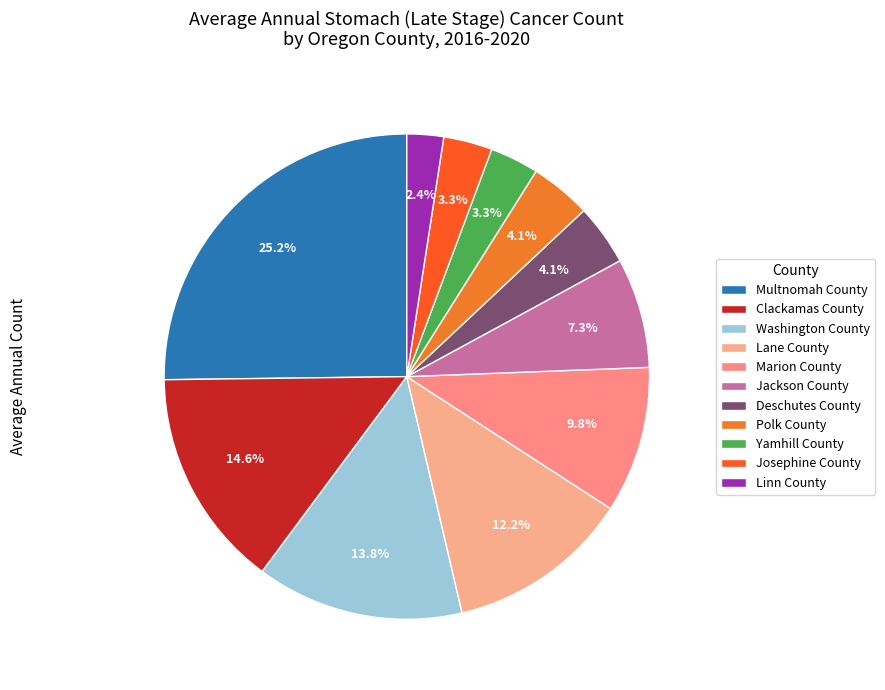

The Marion County slice represents 4% of the pie. True or false?

False